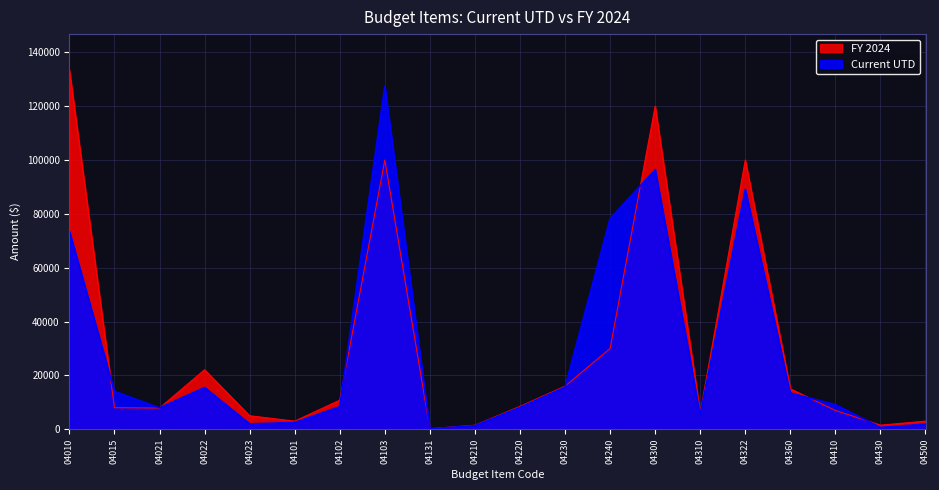

What is the value of the FY 2024 point at the 18th from the left?

7000.0